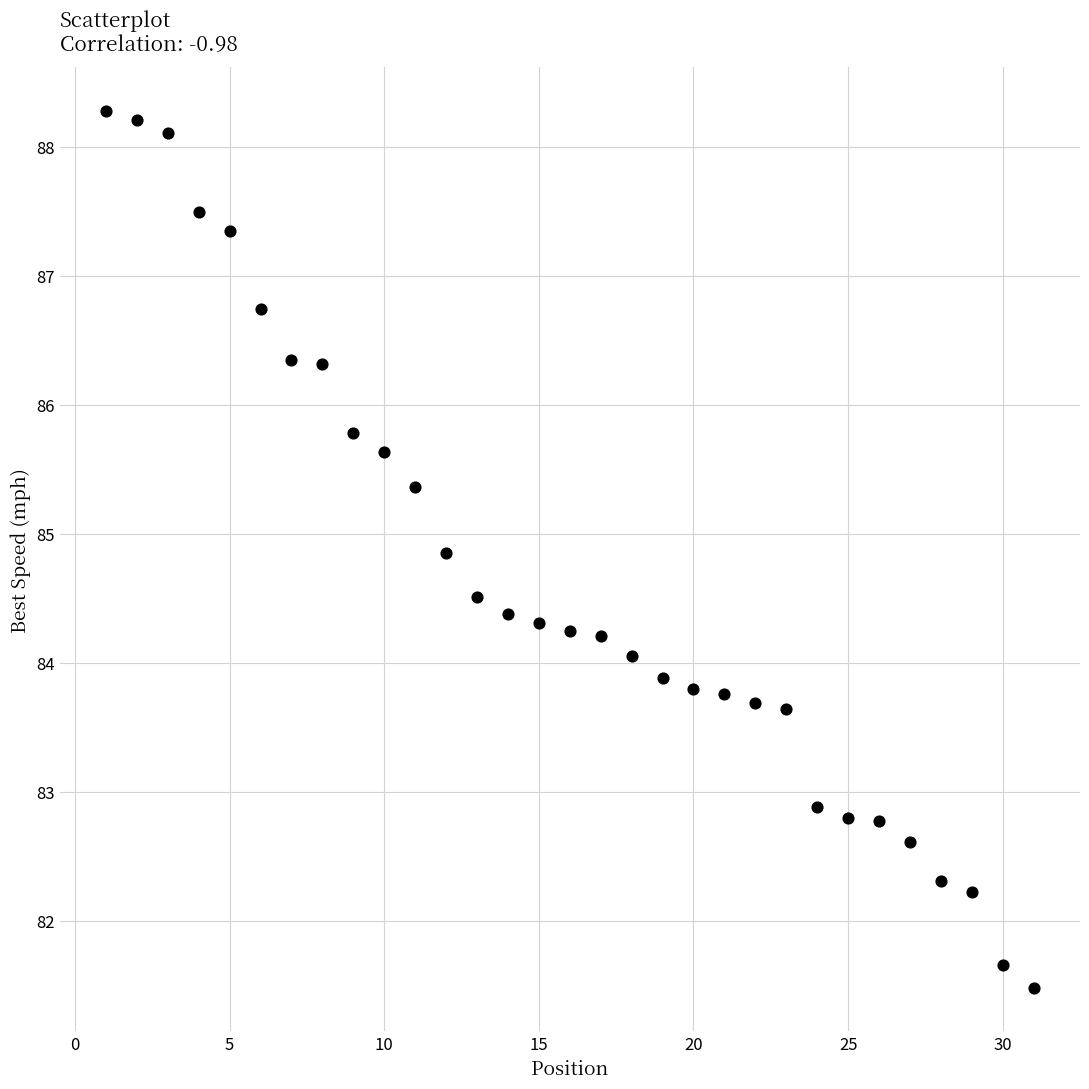

What is the range of X values (max minus min)?

30.0